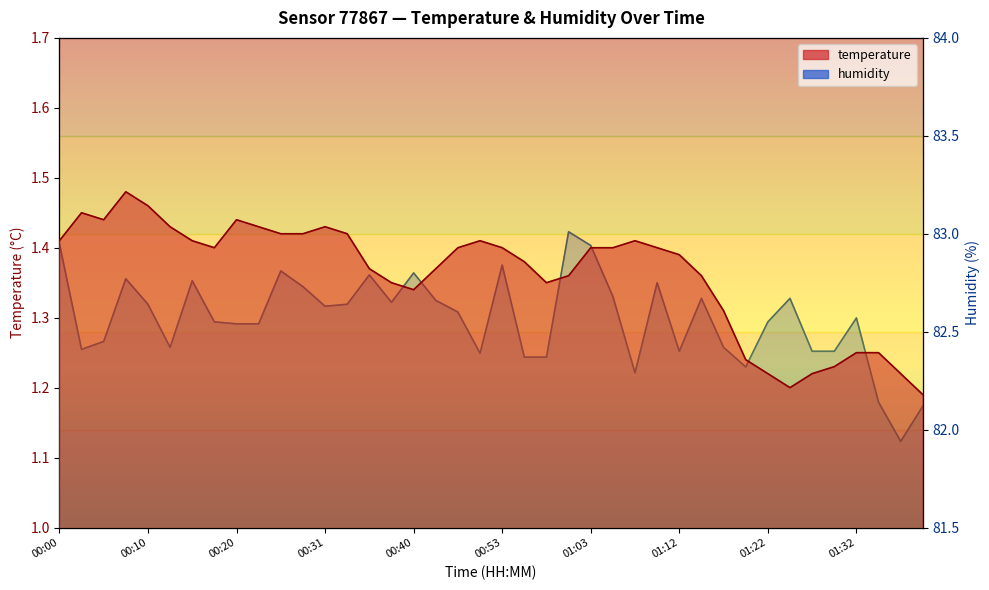

How many interior local valleys does the humidity series have?

9